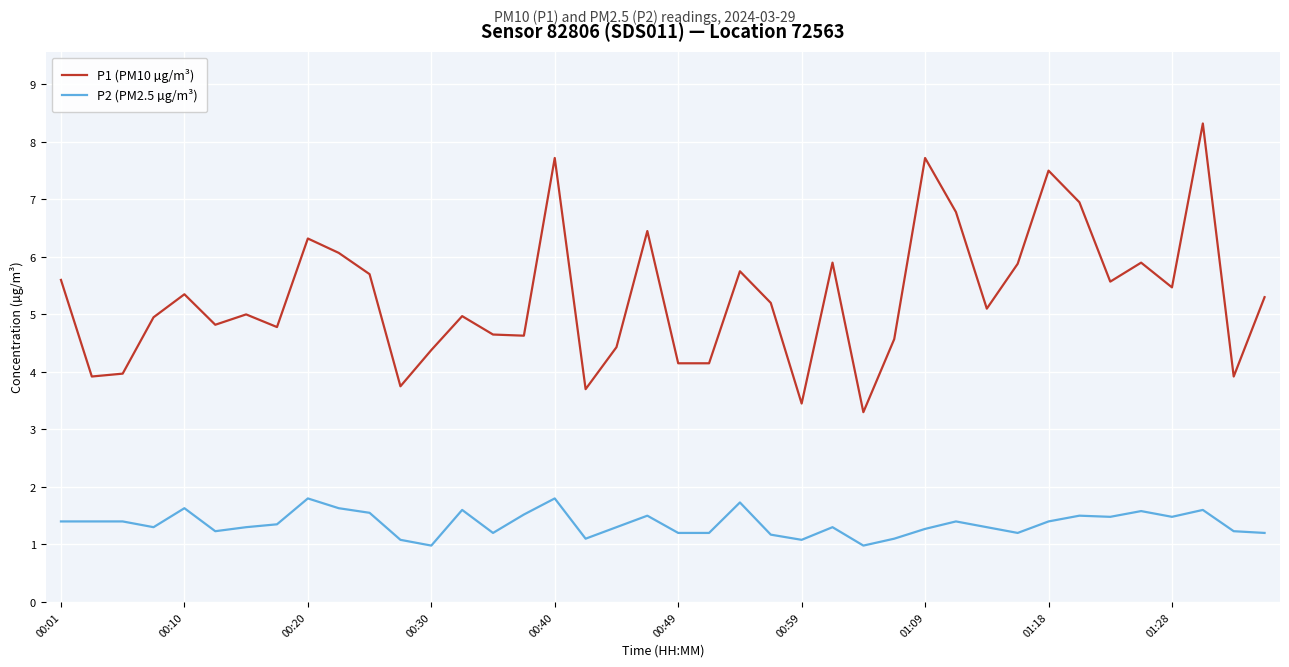

List the series in order of their peak value, highest first.

P1 (PM10 µg/m³), P2 (PM2.5 µg/m³)